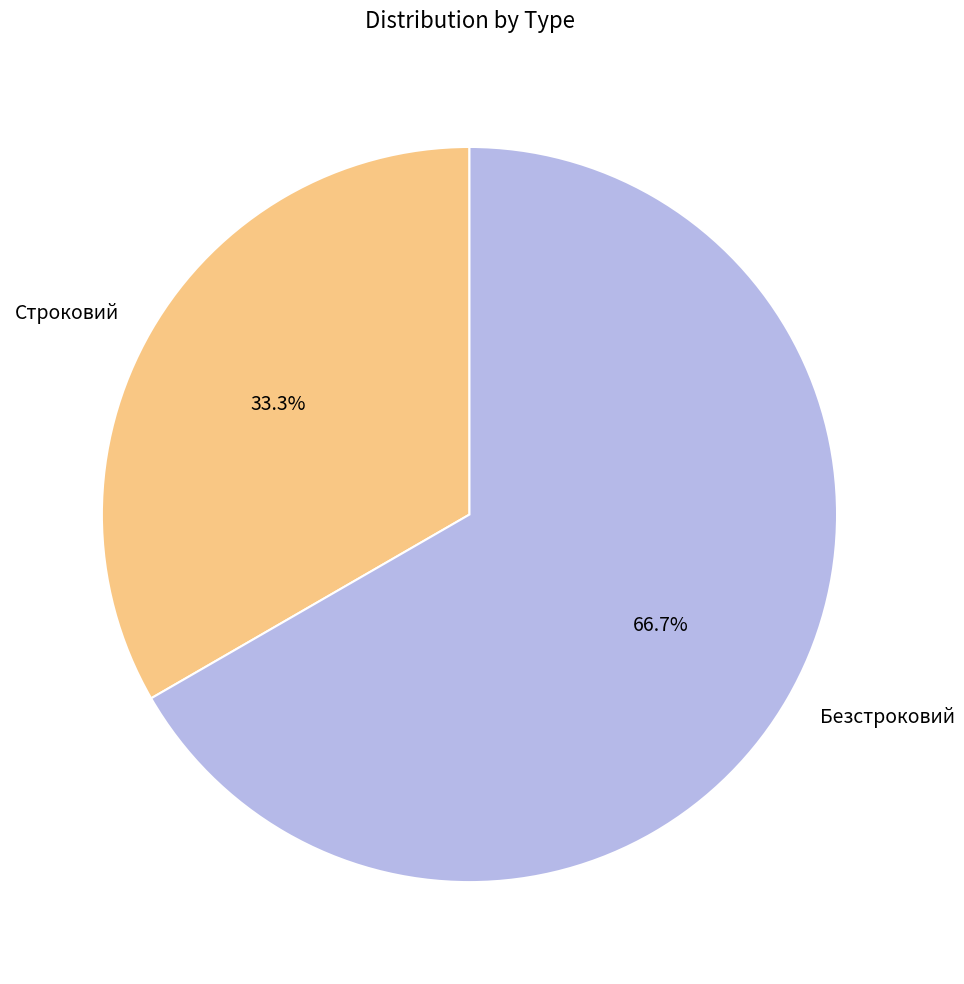

True or false: Безстроковий accounts for 59% of the total.

False